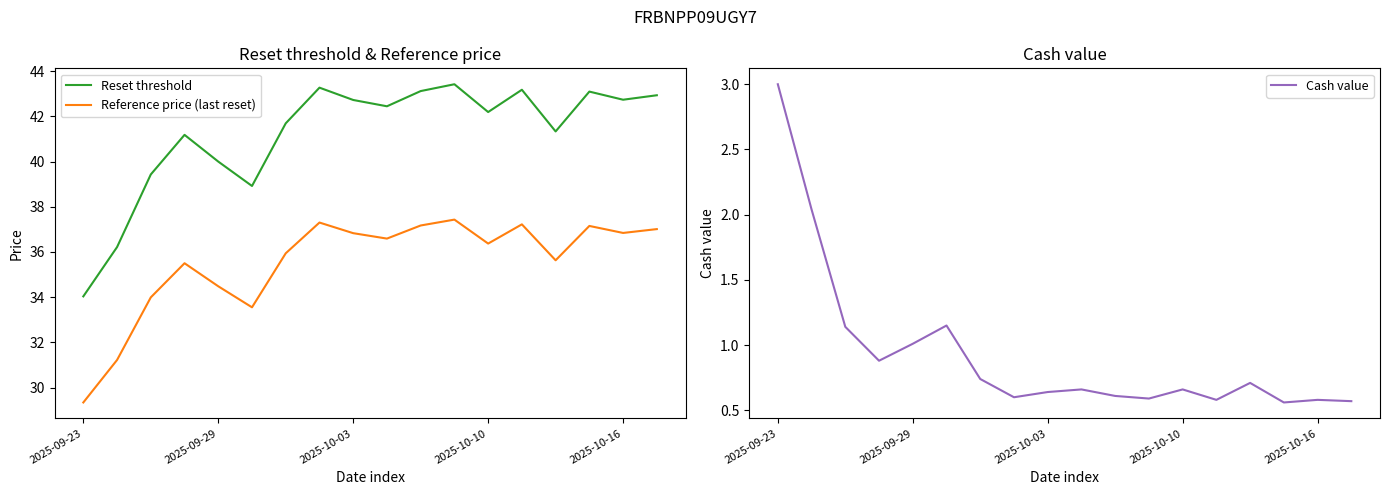

True or false: Reset threshold and Reference price (last reset) intersect in this chart.

False